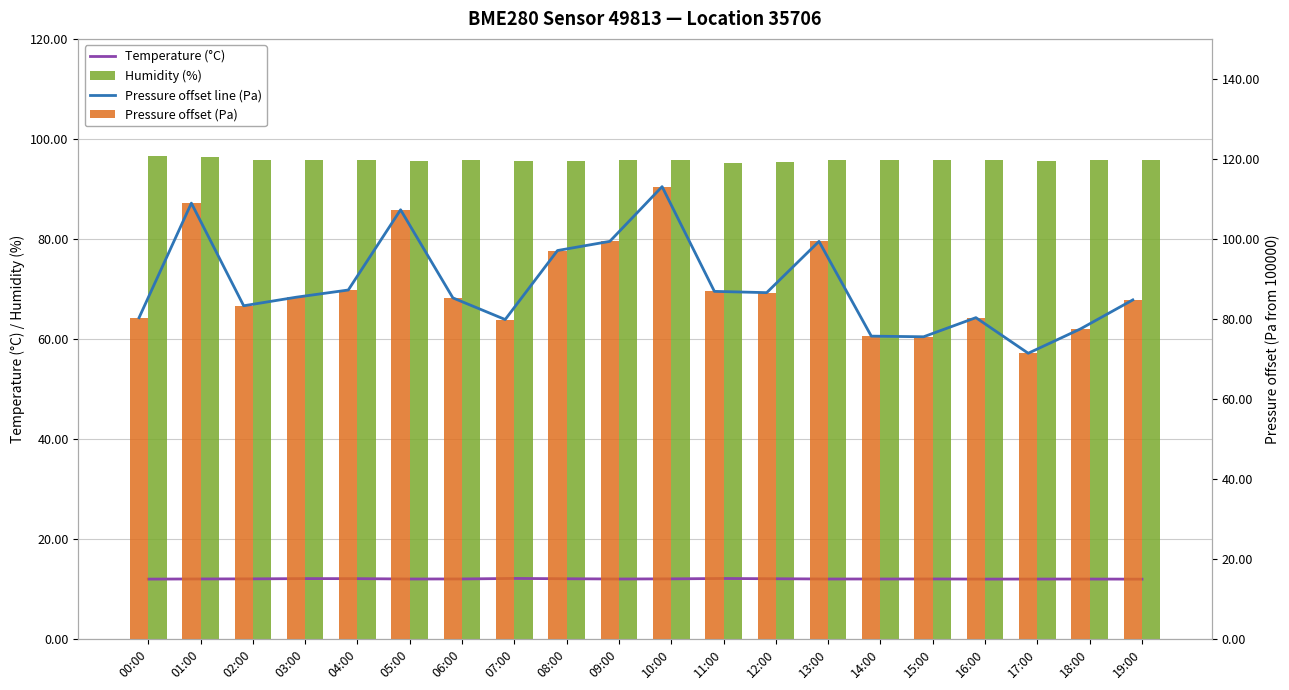

Does the chart contain any negative values?

No